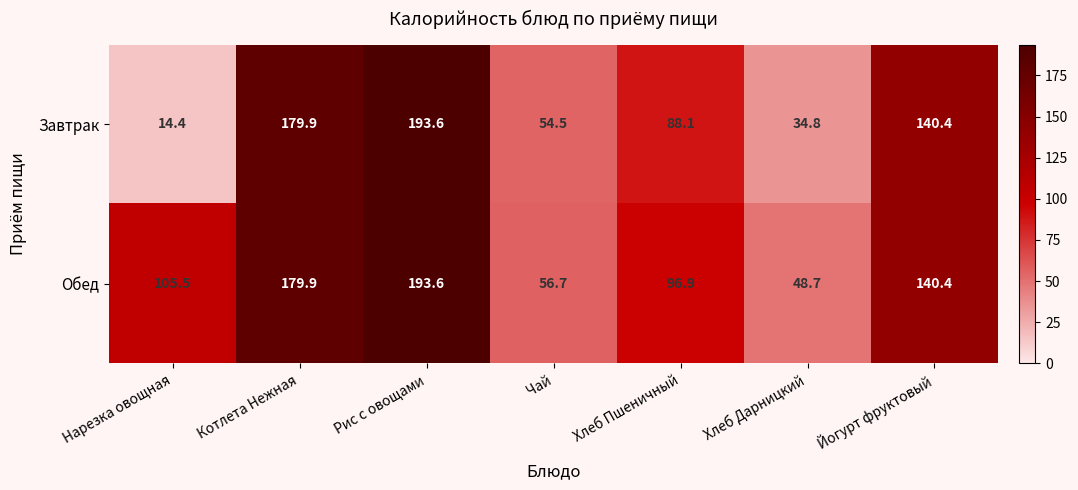

Which category has the highest value in the Обед series?

Рис с овощами